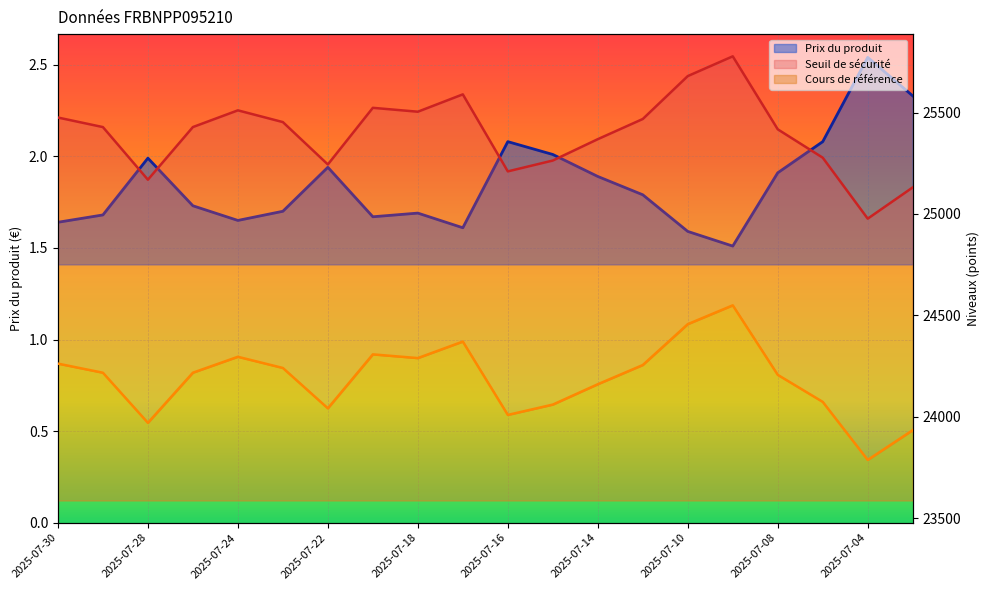

Does the chart display data point markers on the line(s)?

No